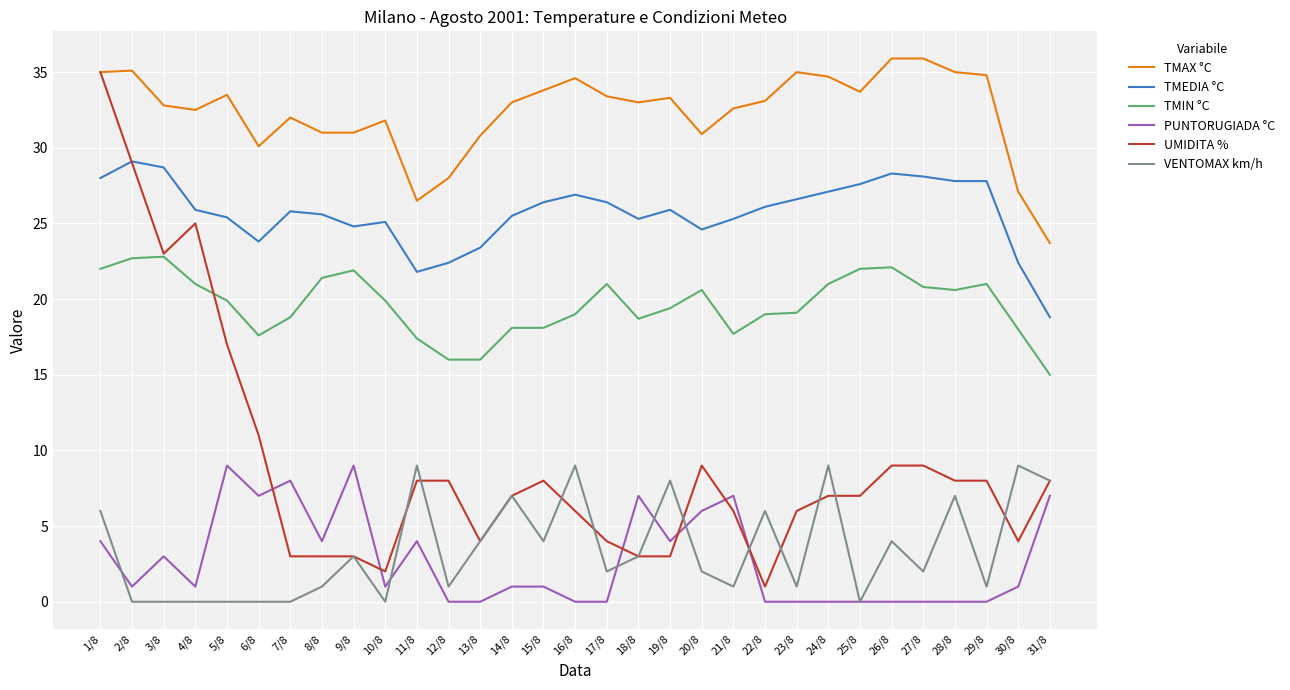

True or false: TMIN °C has a value of 19.4 at 19/8.

True